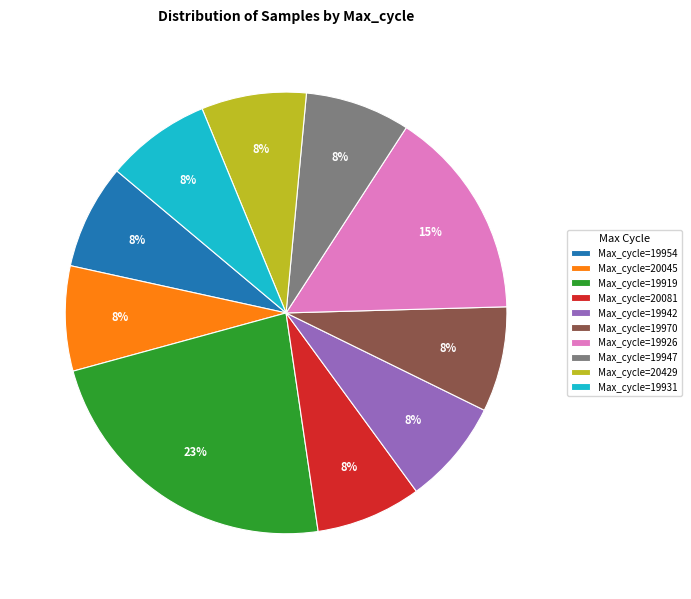

What percentage is the Max_cycle=19942 slice, to the nearest percent?

8%